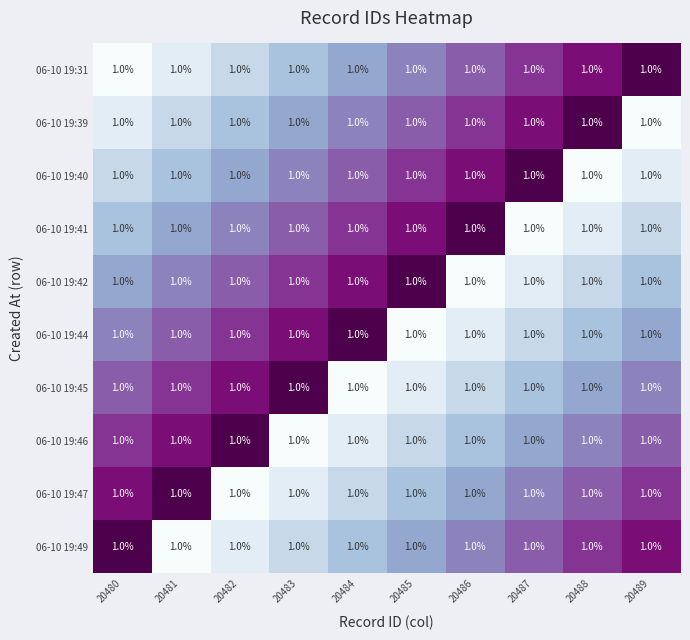

The 06-10 19:47 series shows 0.7 at 20486. True or false?

False